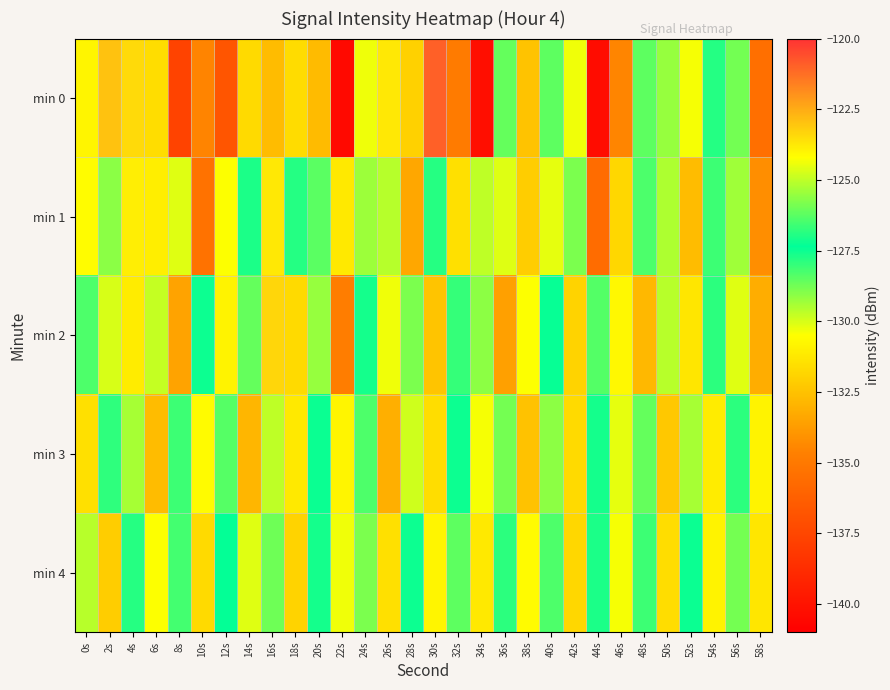

Which label corresponds to the largest value in the chart?

30s